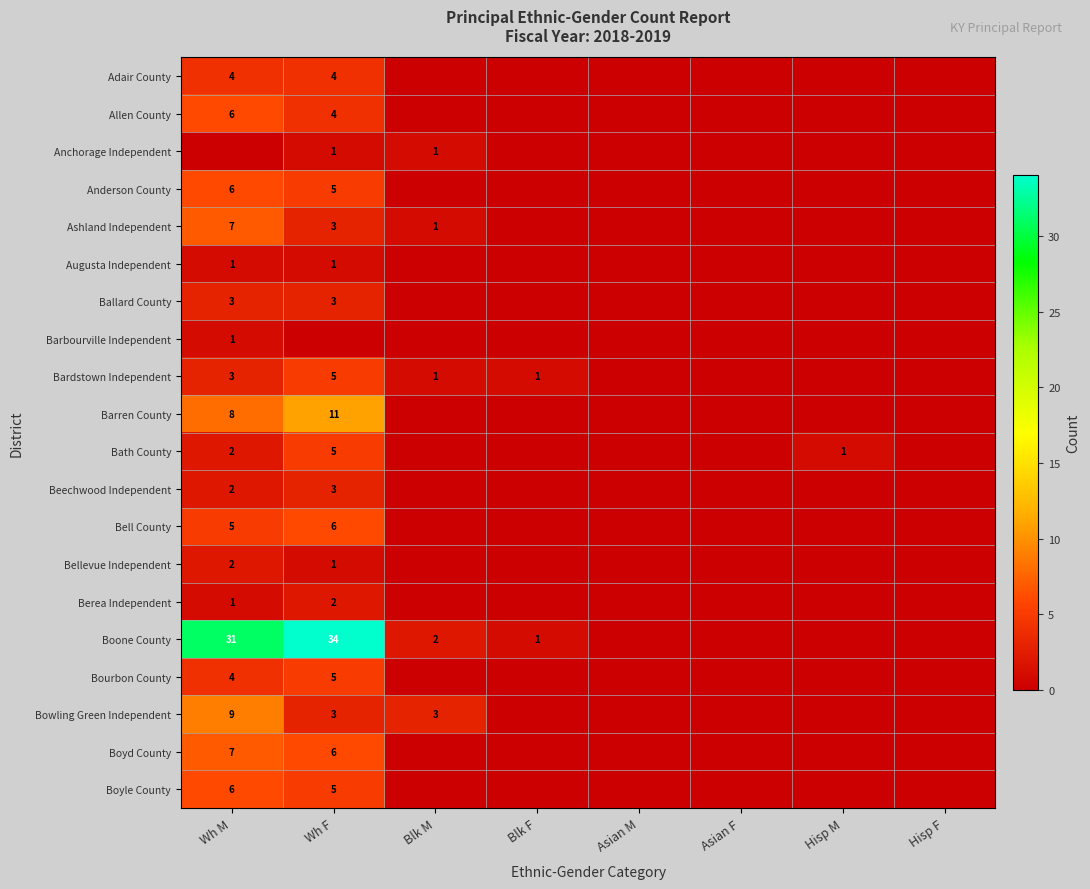

Is it true that Boyle County equals 8 at Wh F?

False